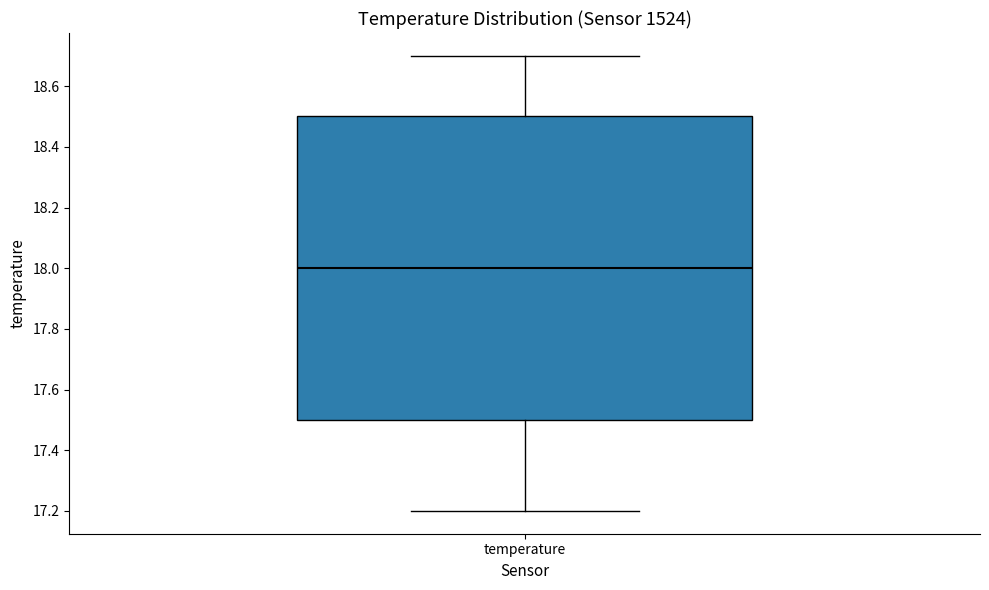

Read this box plot against the y-axis: the position of the median line, the range covered by the box, and the ends of both whiskers. The values are not printed on the chart, so give them approximately, as read against the axis.

median 18.0, box 17.5 to 18.5, whiskers 17.2 to 18.7